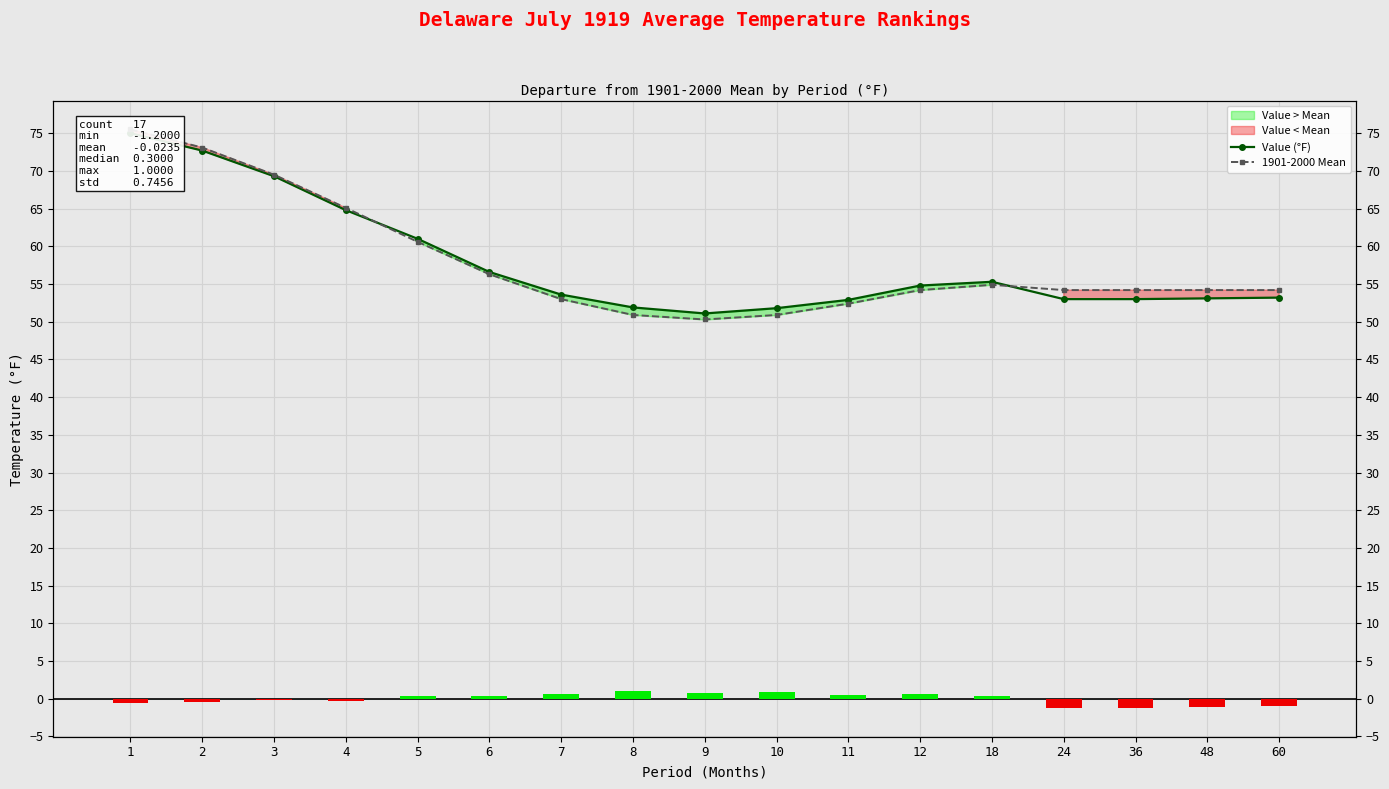

What is the value of the Value (°F) bar at the 11th from the left?

52.9